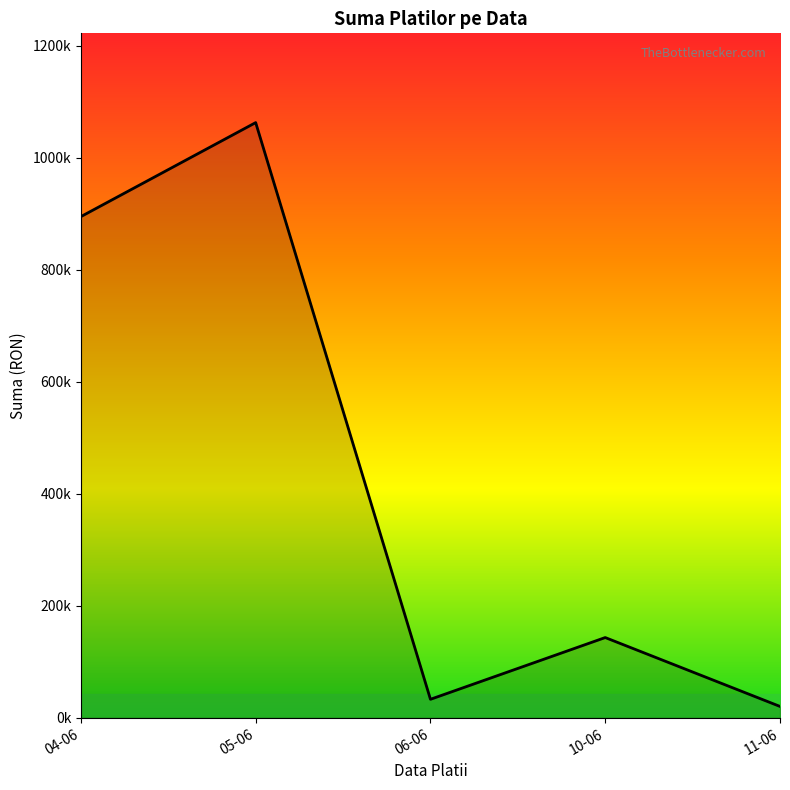

Does the chart have visible grid lines?

No